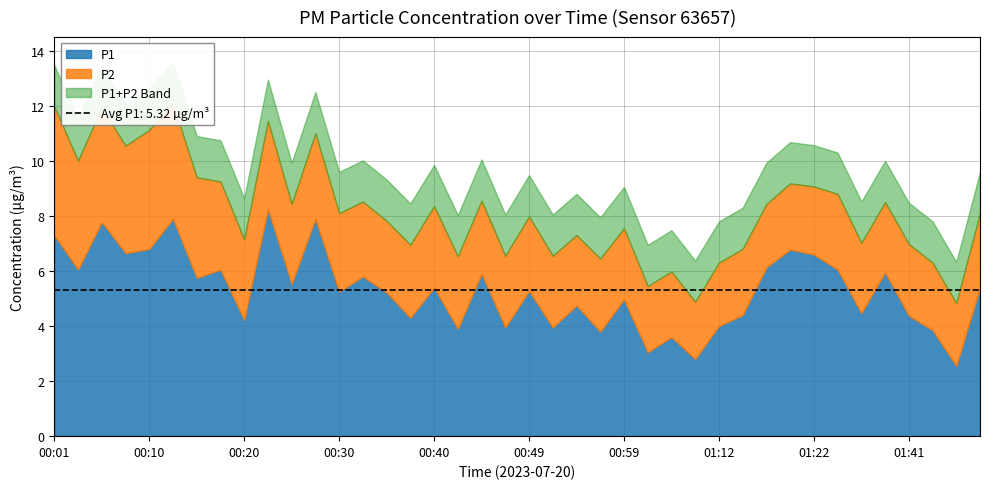

What is the total value across all series at 00:35?

7.8